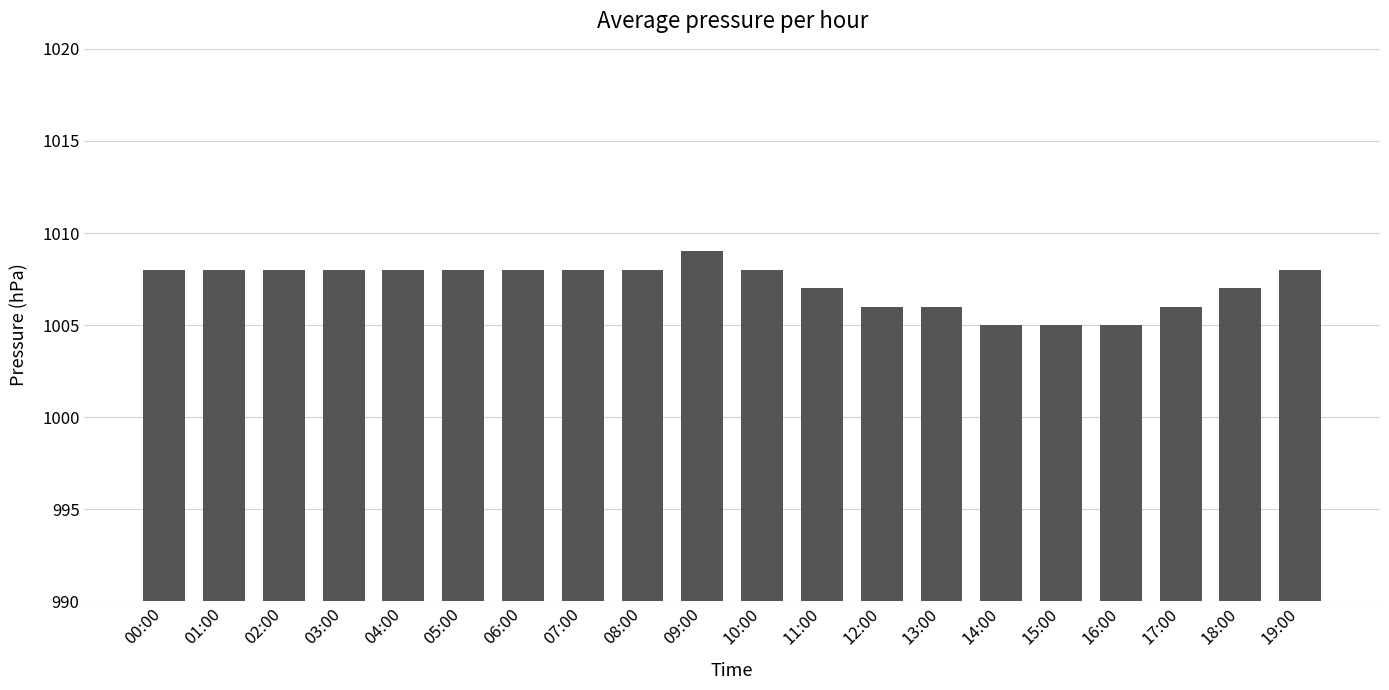

True or false: the data shows 1008 at 05:00.

True